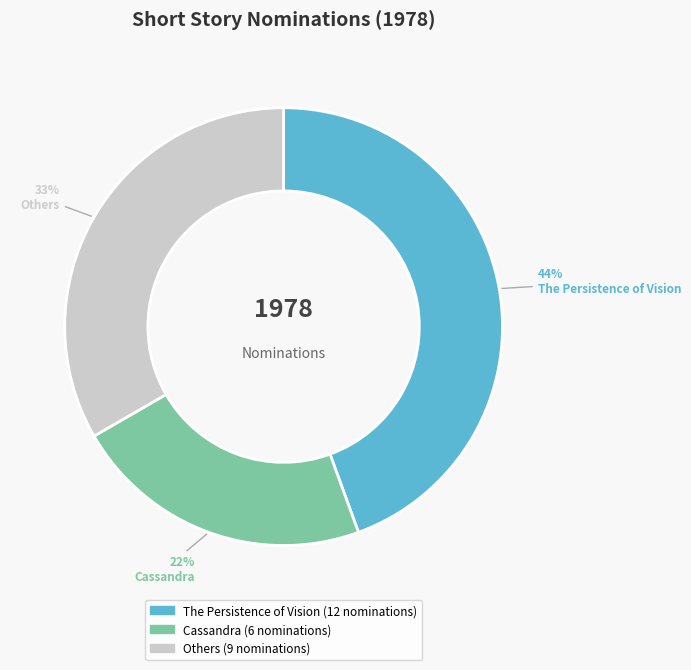

Is there a majority slice in this chart?

No